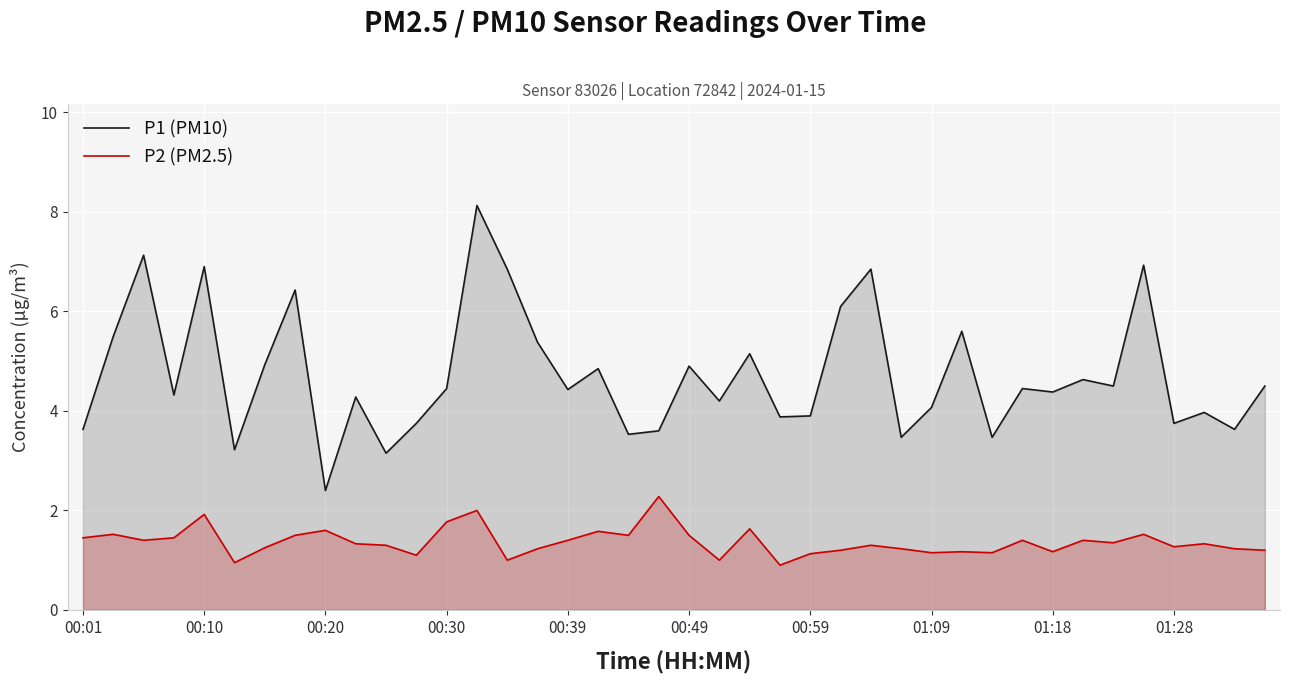

What is the sum of all P2 (PM2.5) values?

54.8